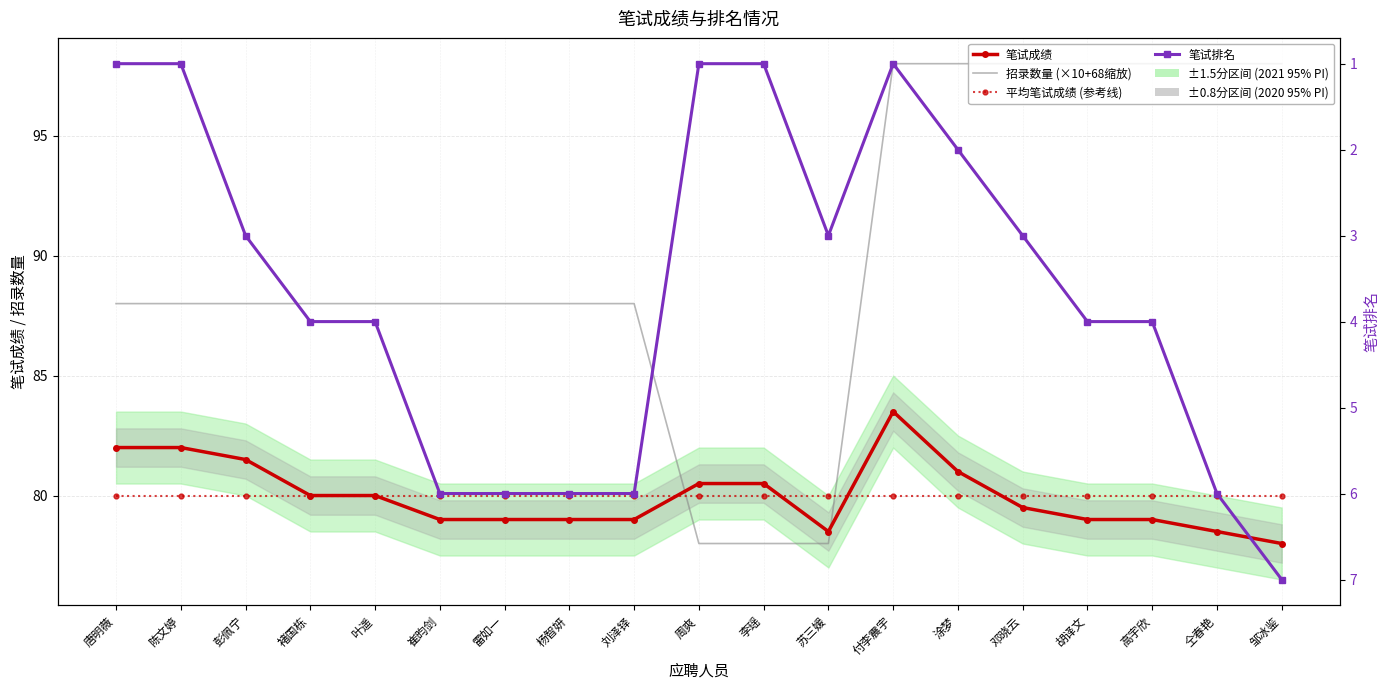

What is the maximum value shown in the chart?

98.0